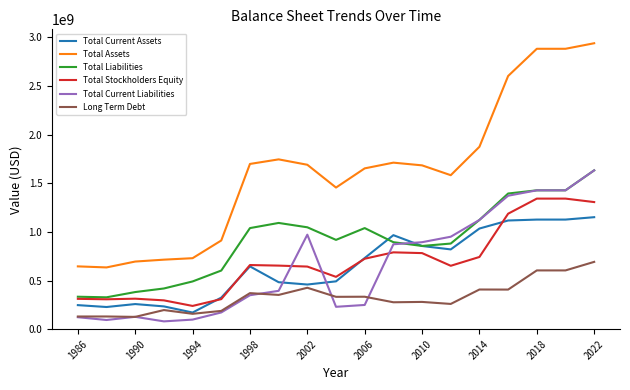

True or false: Total Liabilities and Total Assets intersect in this chart.

False